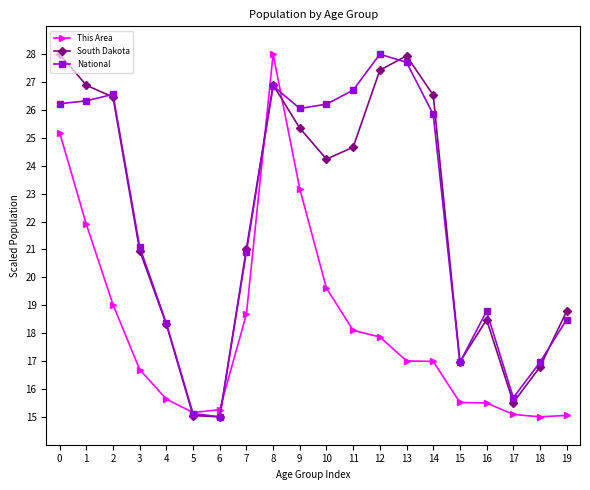

Read the This Area value at 13.

17.0